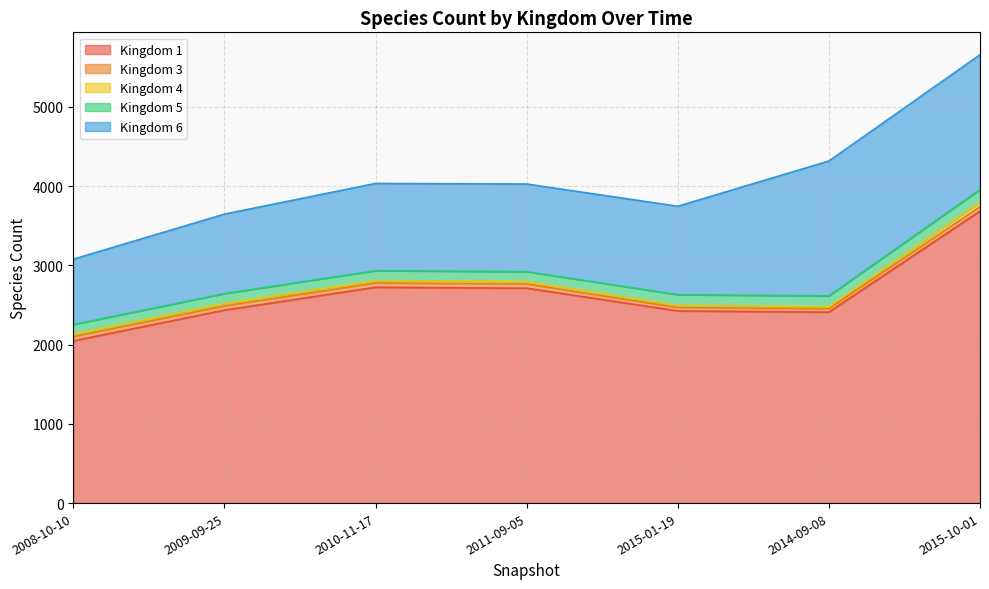

What position from the right is 2011-09-05?

4